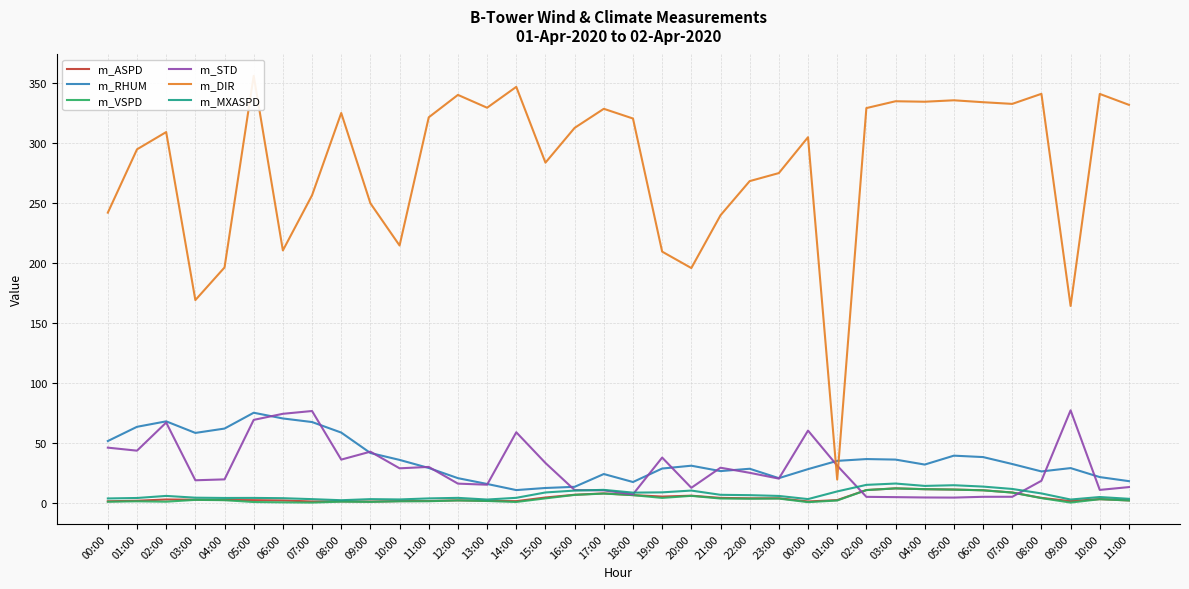

Where is the first local minimum for m_DIR?

03:00